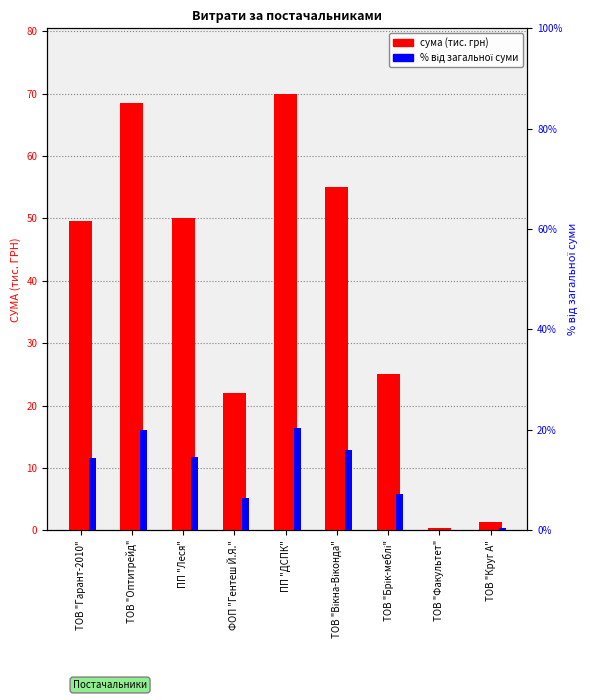

List the series in order of their peak value, lowest first.

% від загальної суми, сума (тис. грн)